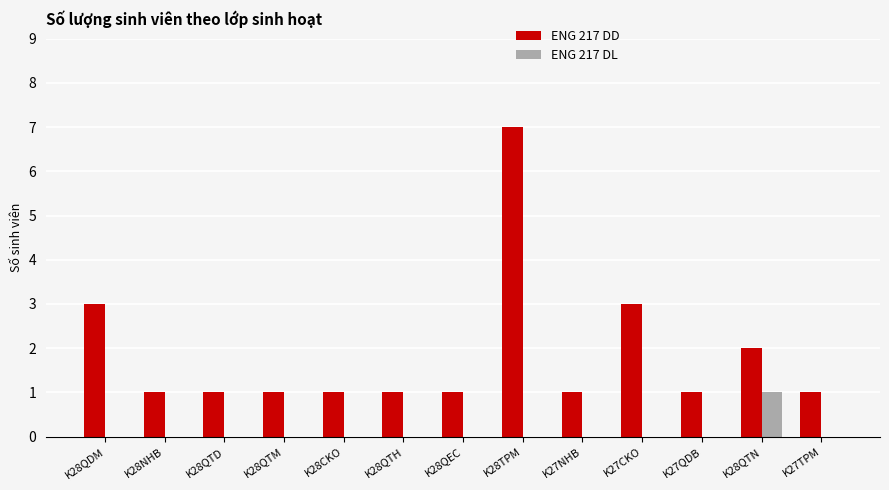

What is the sum of the ENG 217 DD values at K28QTD and K28QTH?

2